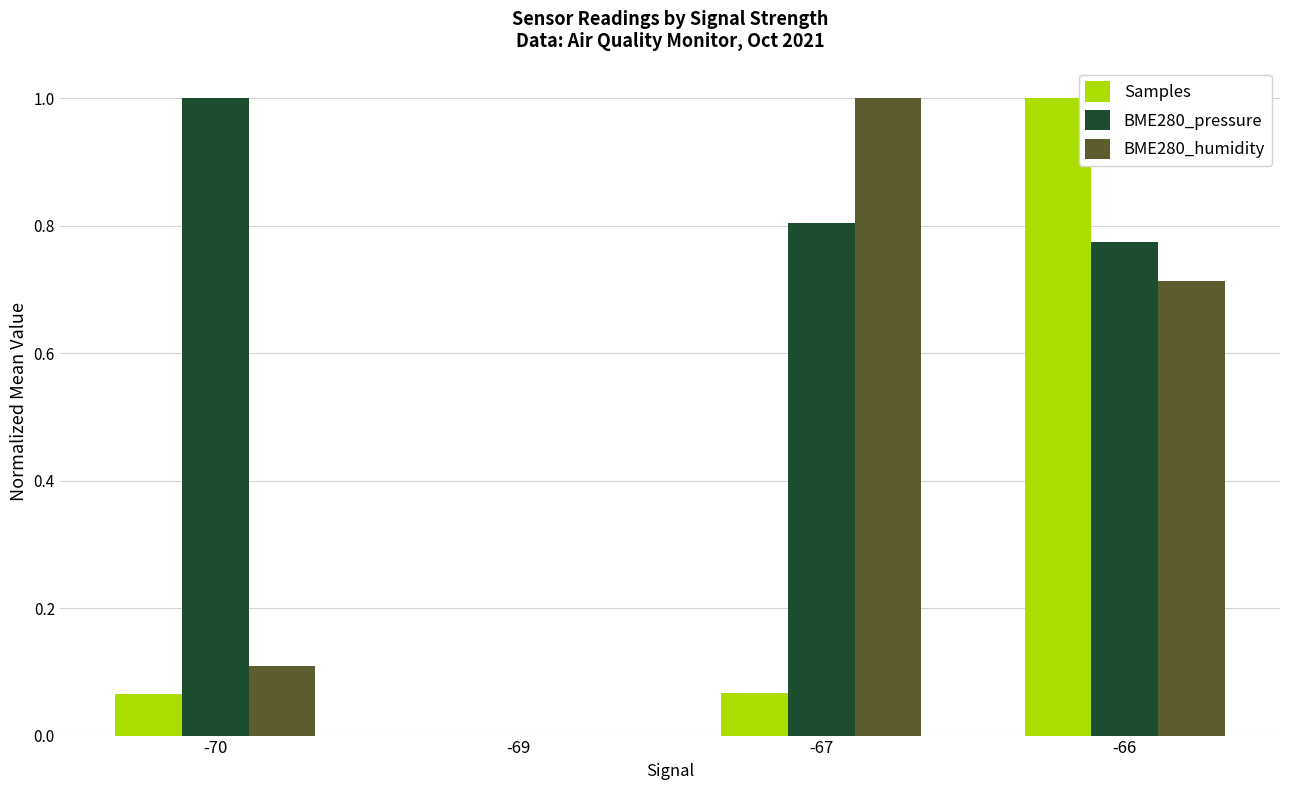

What is the total value across all series at -67?

1.9